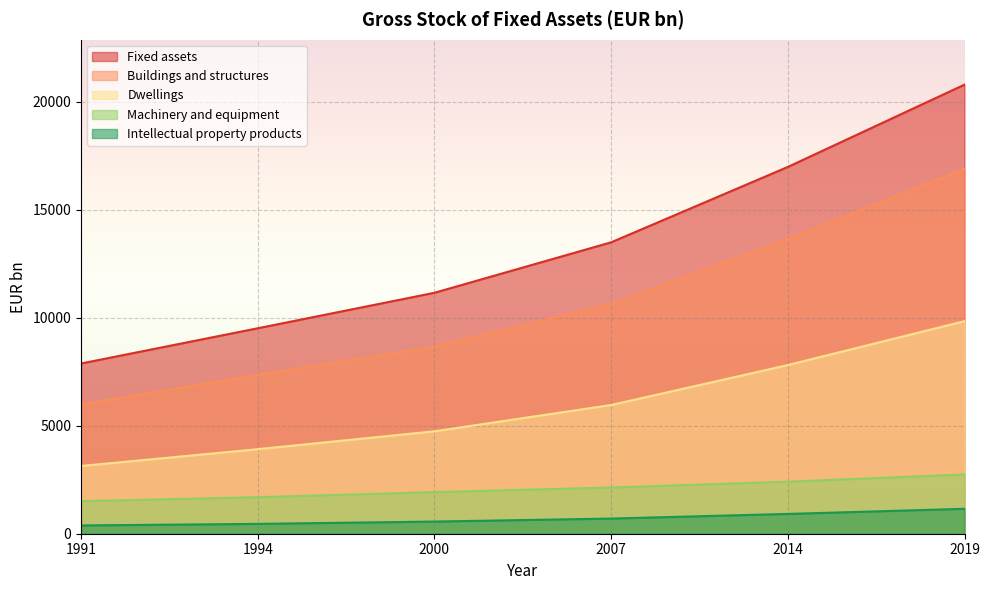

Which series changed the most between 2014 and 2019?

Fixed assets